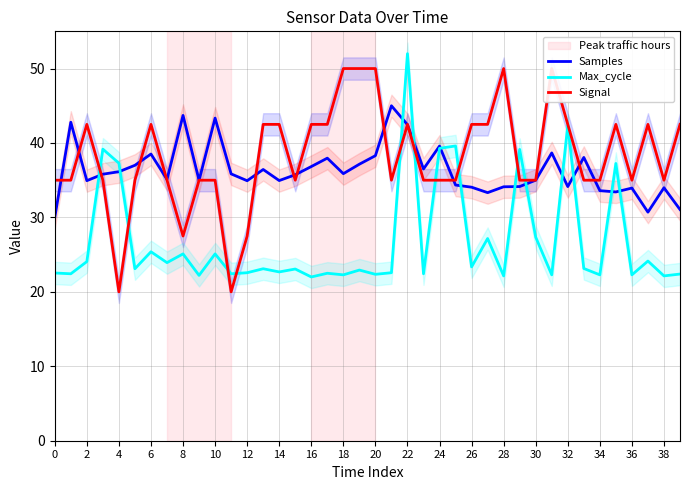

The value of Max_cycle at 8 is 25.1. True or false?

True